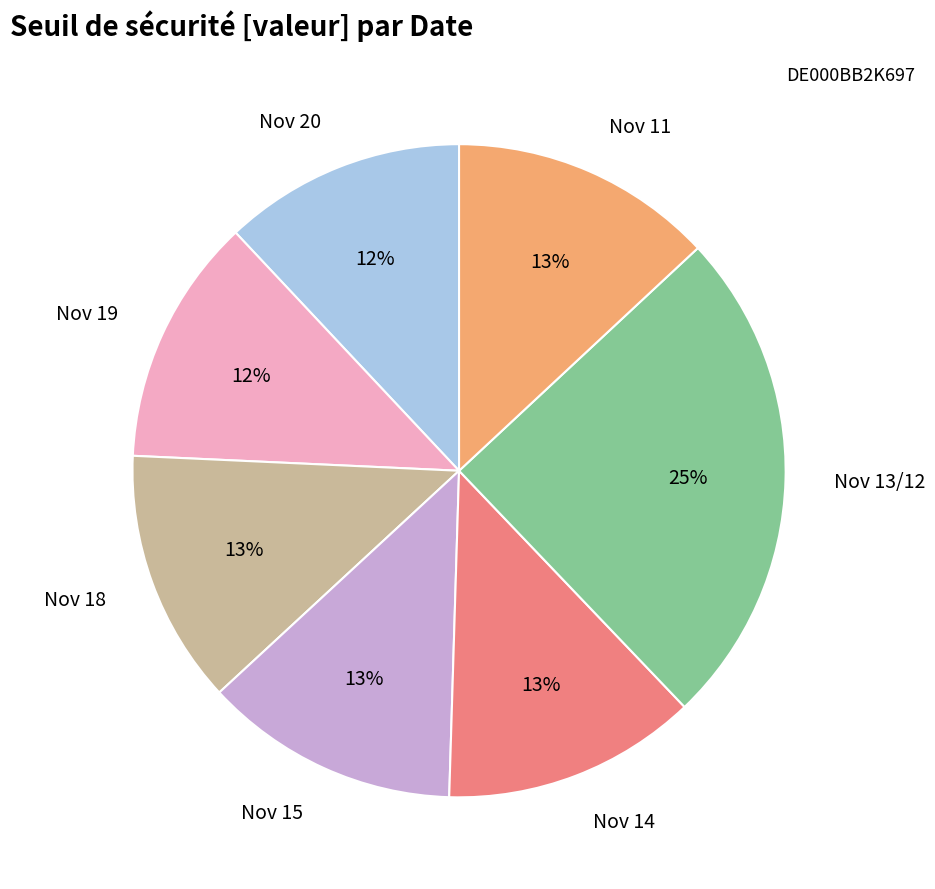

Is there any slice that represents more than half of the pie?

No